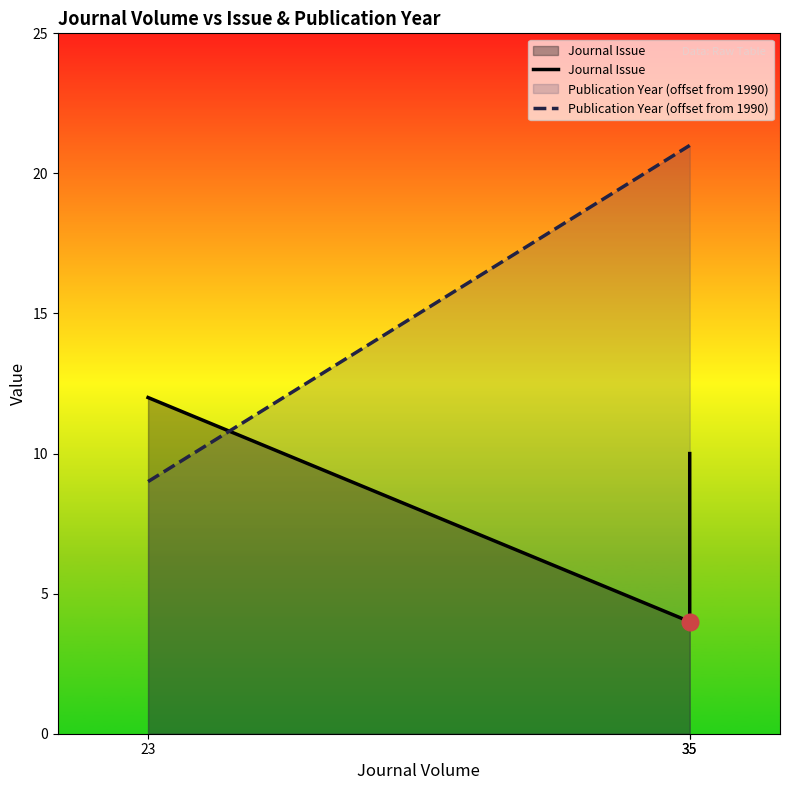

The Journal Issue series shows 4 at 35. True or false?

True